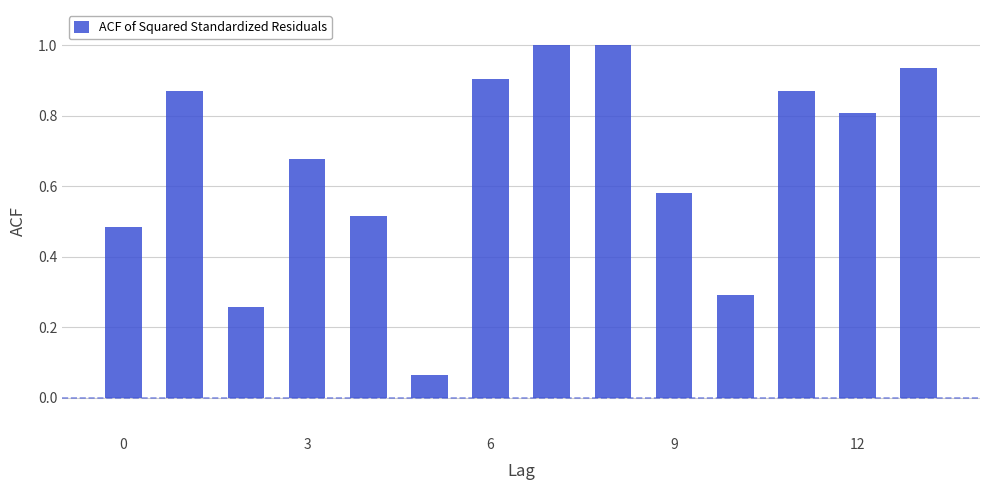

What is the sum of all values?

9.3